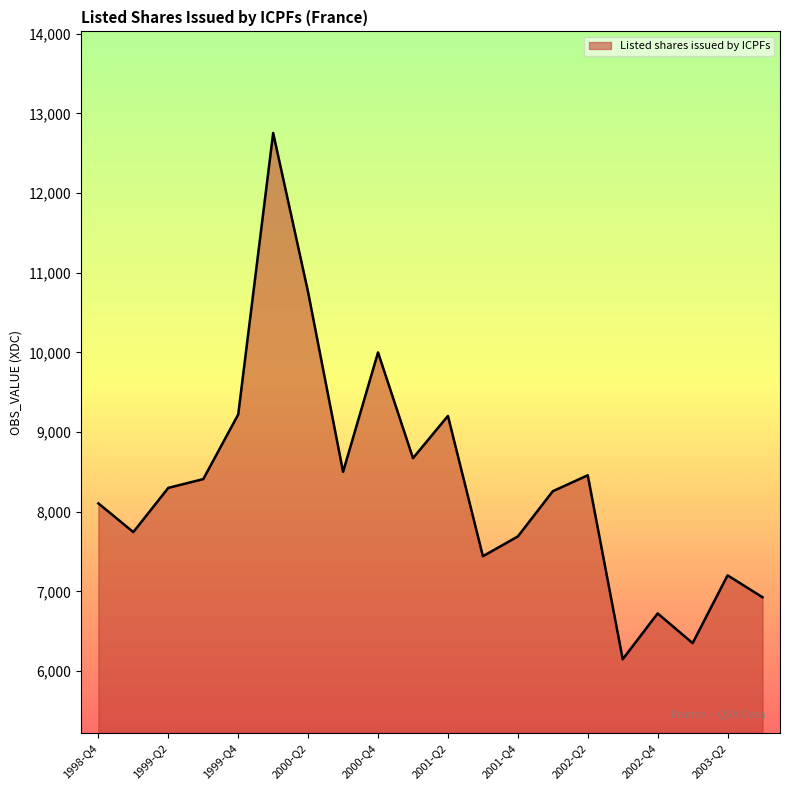

What is the greatest value displayed?

12753